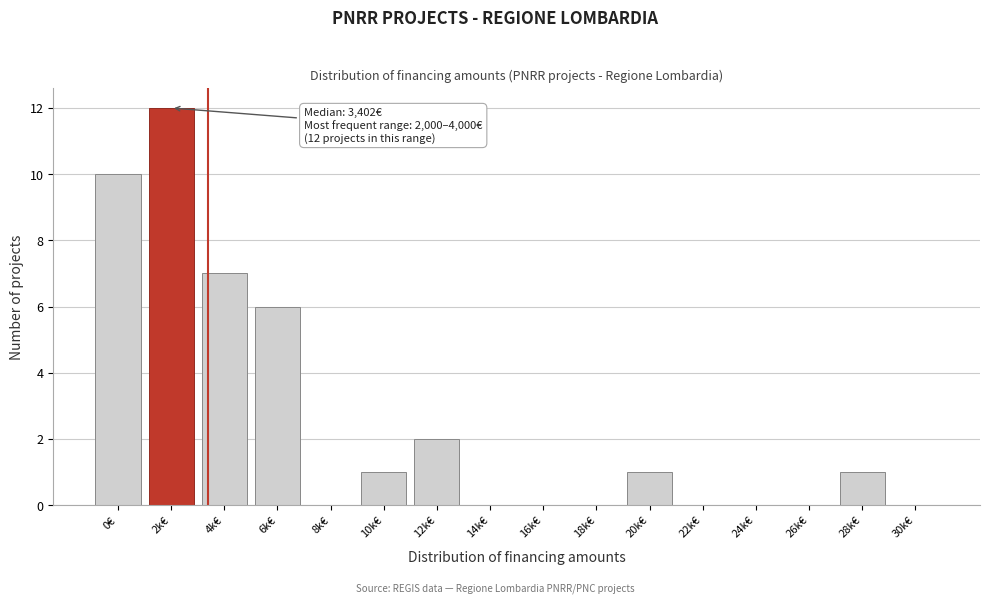

Reading left to right, list all the values displayed in this chart.

0€=10	2k€=12	4k€=7	6k€=6	8k€=0	10k€=1	12k€=2	14k€=0	16k€=0	18k€=0	20k€=1	22k€=0	24k€=0	26k€=0	28k€=1	30k€=0